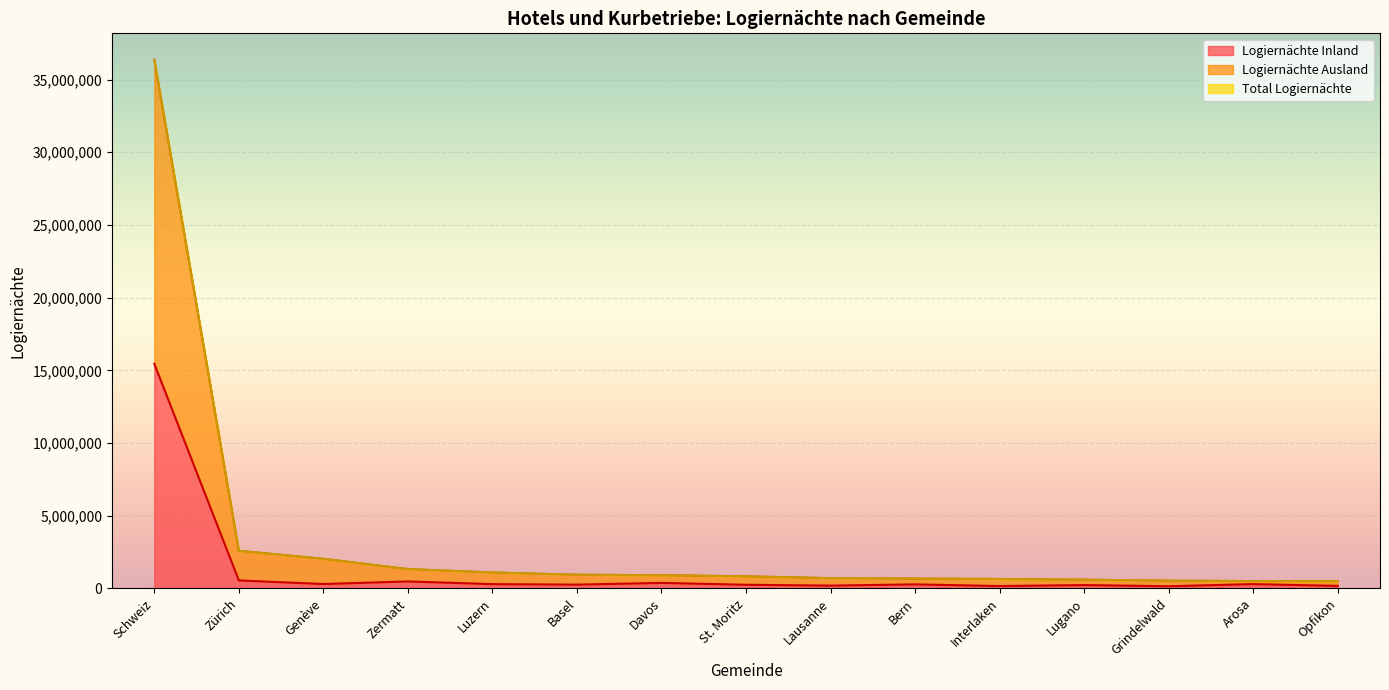

What is the difference between the Total Logiernächte values at Davos and Basel?

31622